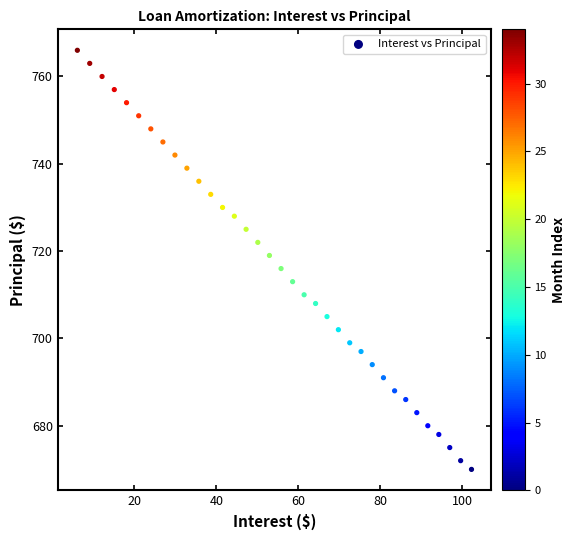

What is the range of Y values (max minus min)?

96